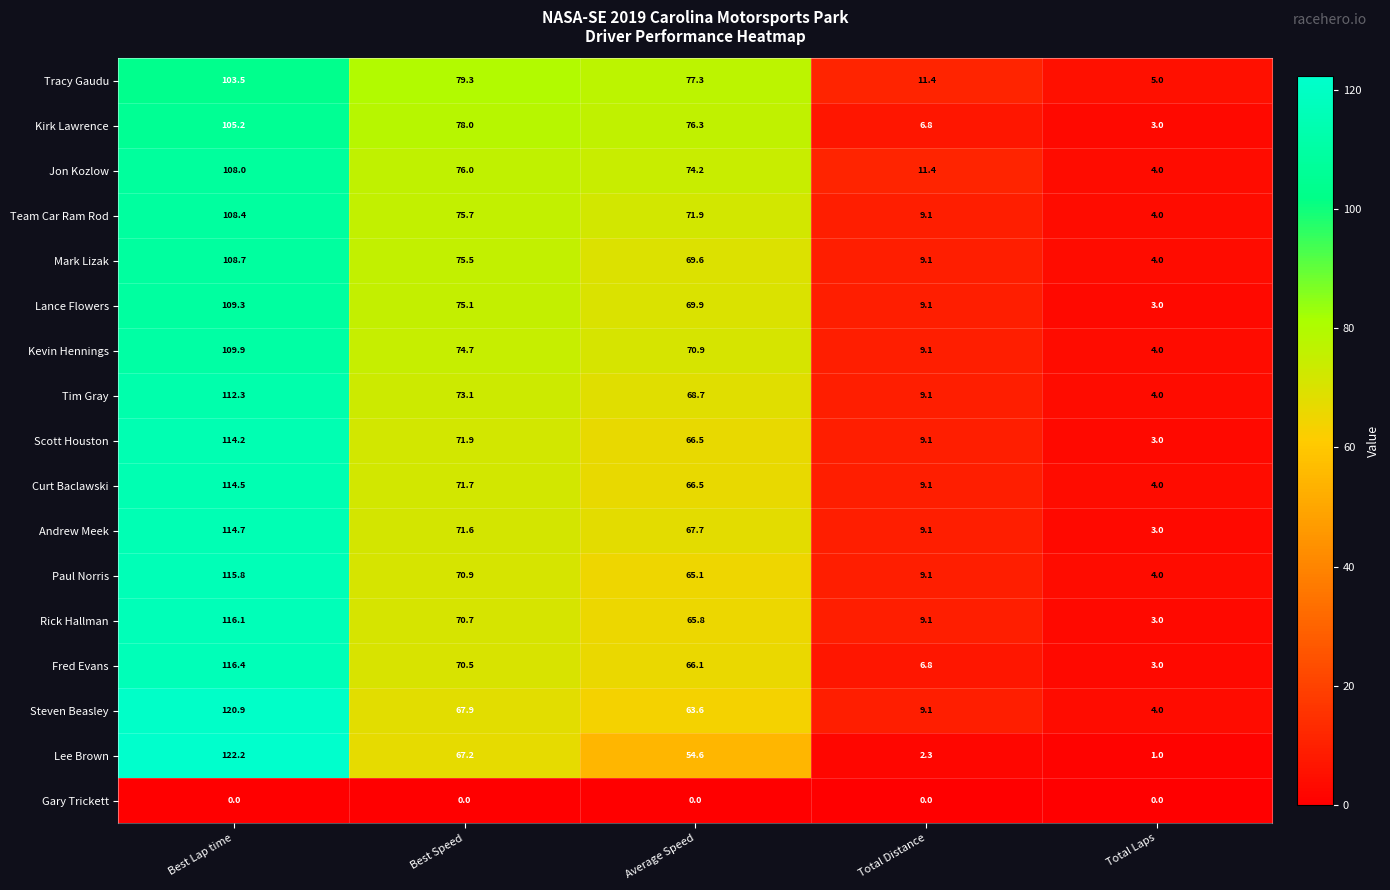

True or false: Team Car Ram Rod has a value of 75.7 at Best Speed.

True